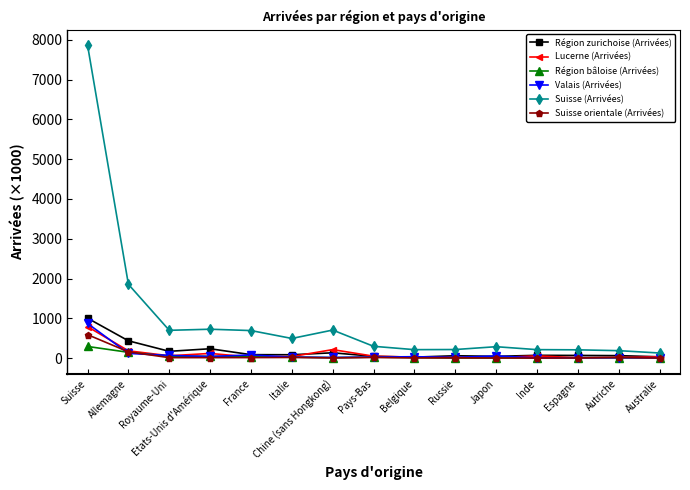

Which series has the widest spread of values?

Suisse (Arrivées)